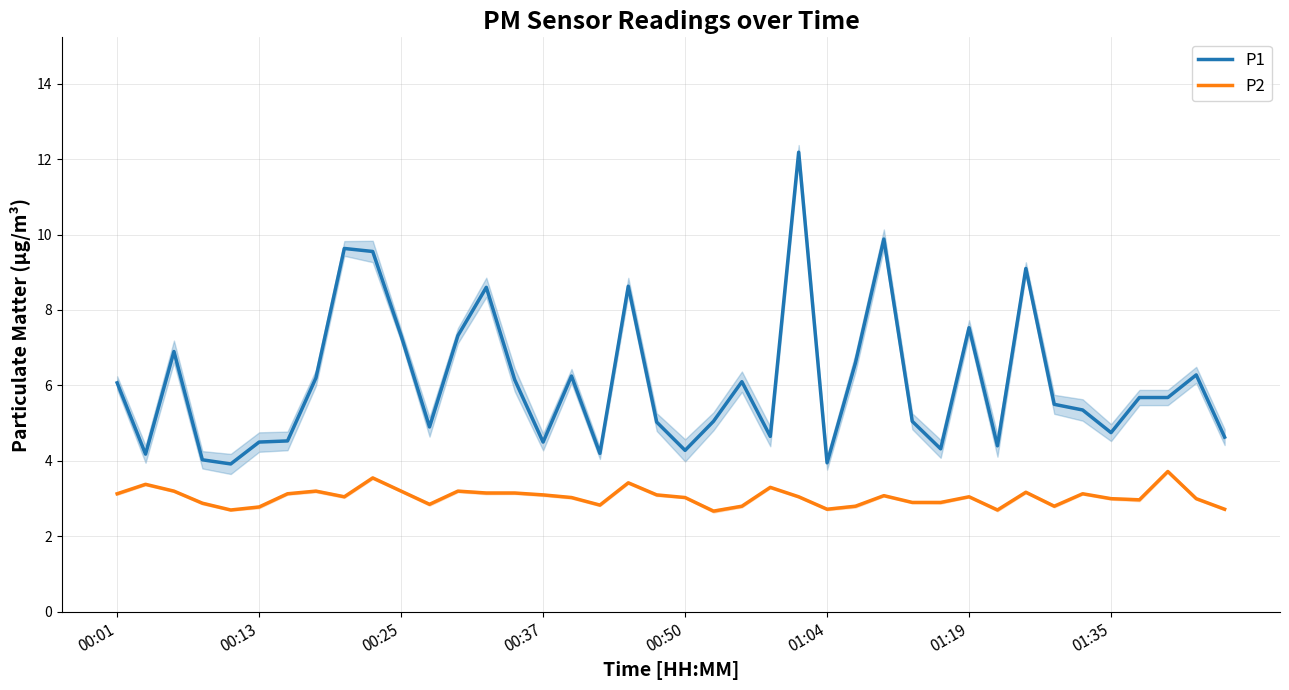

Where does the P1 series first go above 5?

00:01